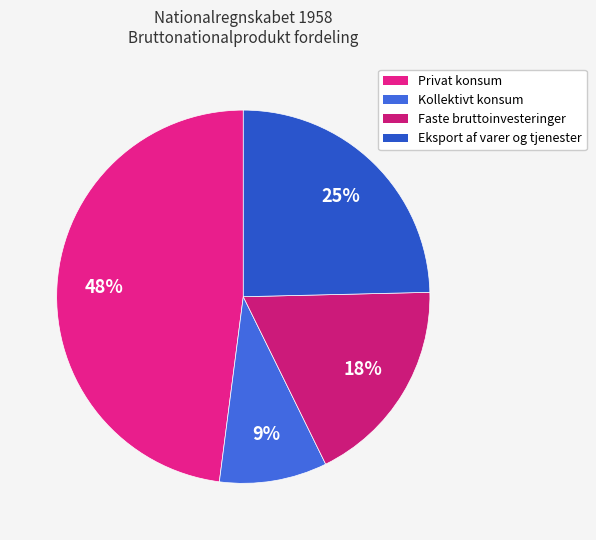

What percentage is the Privat konsum slice, to the nearest percent?

48%